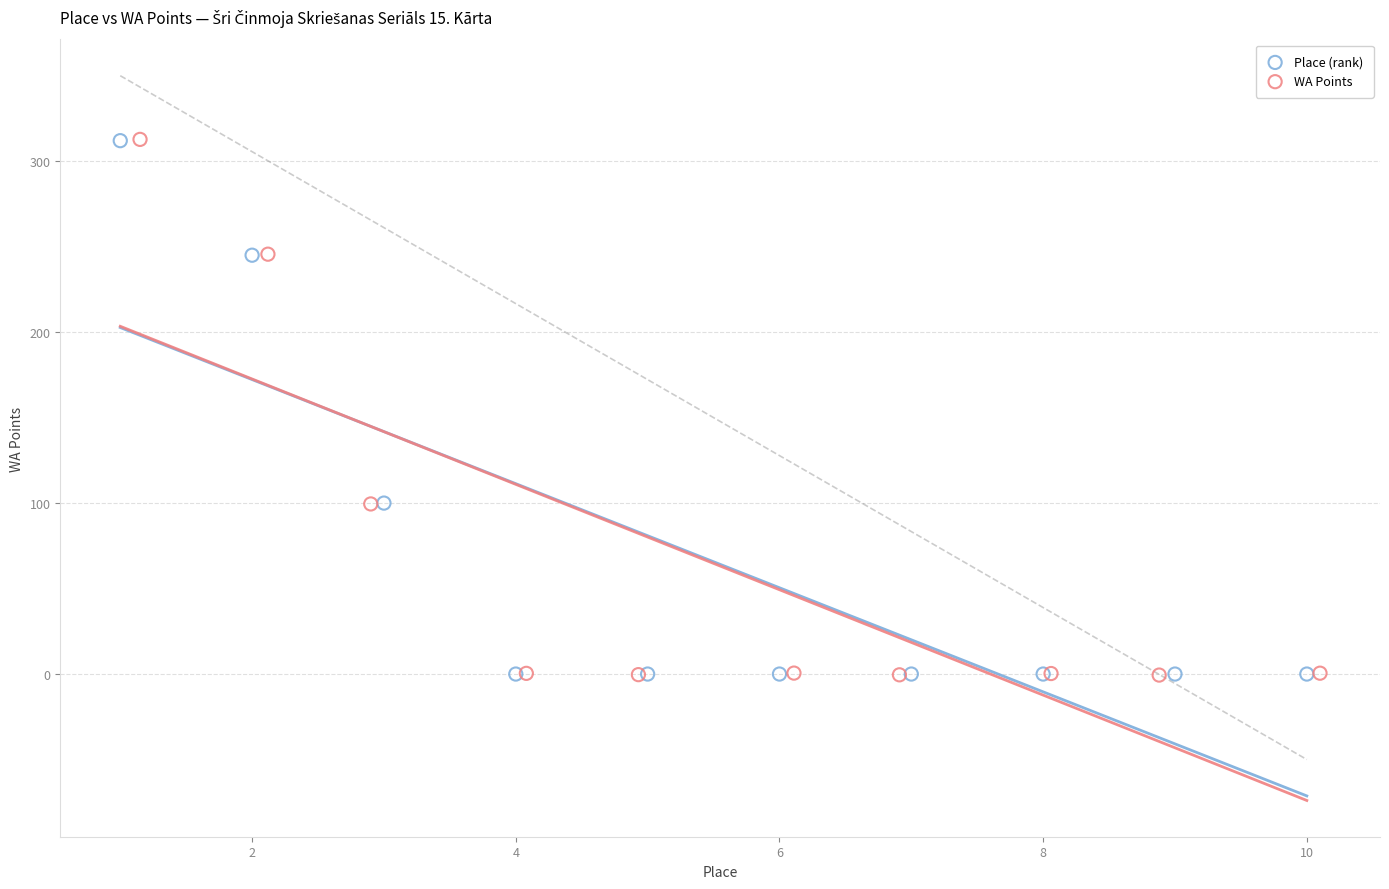

Which series has the largest Y range (max minus min)?

WA Points